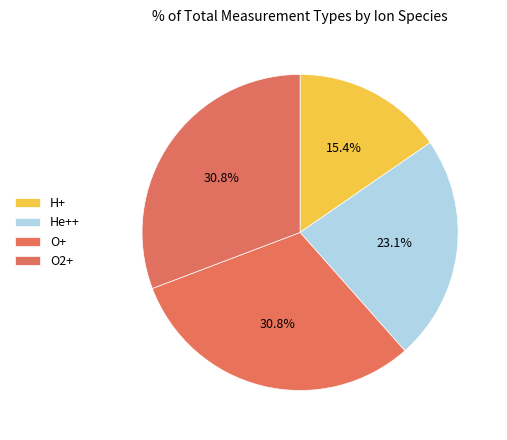

How many segments does this pie chart have?

4